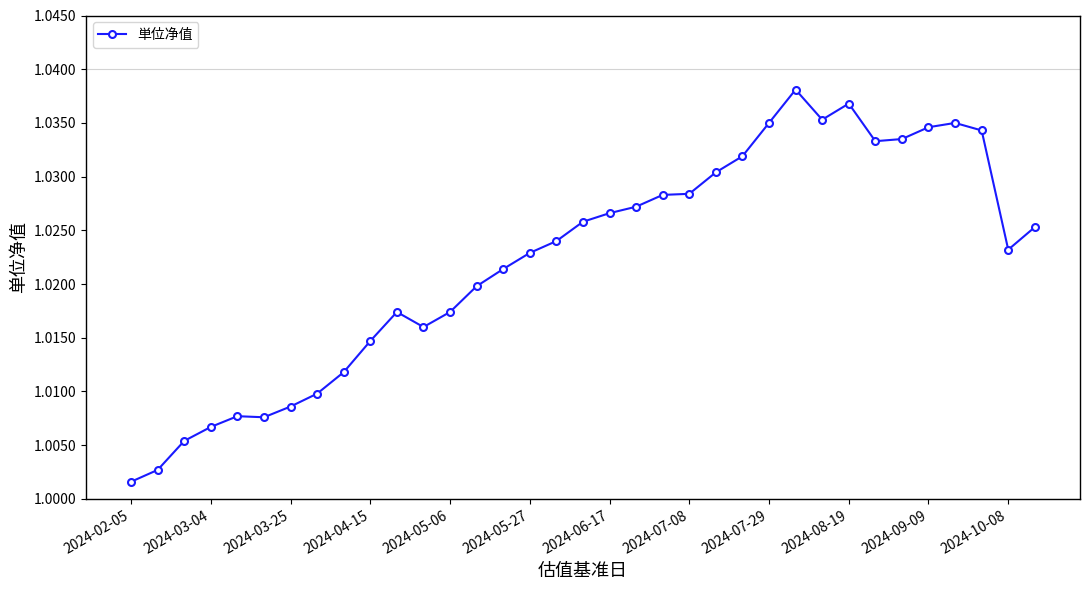

True or false: there are more than 2 points higher than both neighbors.

True